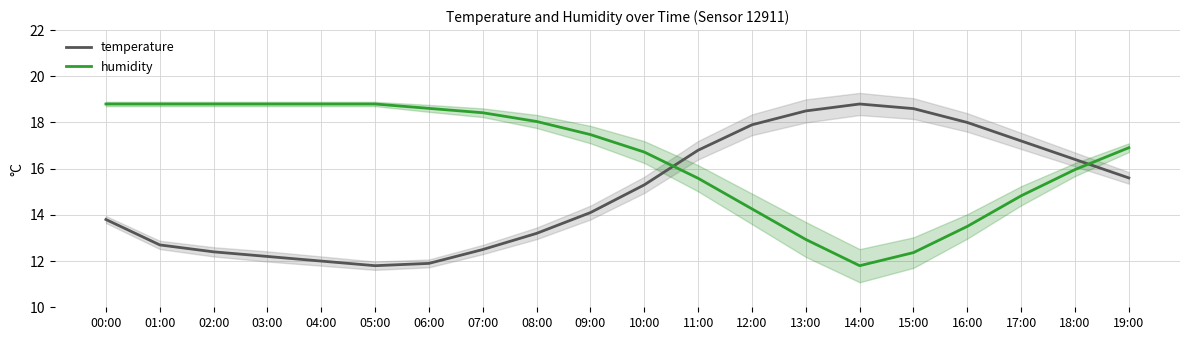

What is the maximum value for temperature?

18.8